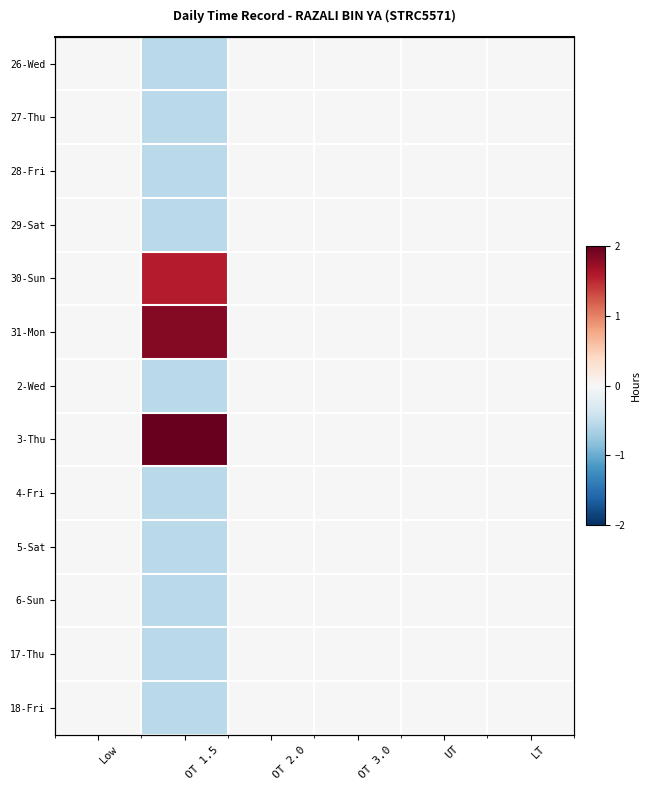

Which series changed the most between OT 1.5 and OT 3.0?

3-Thu